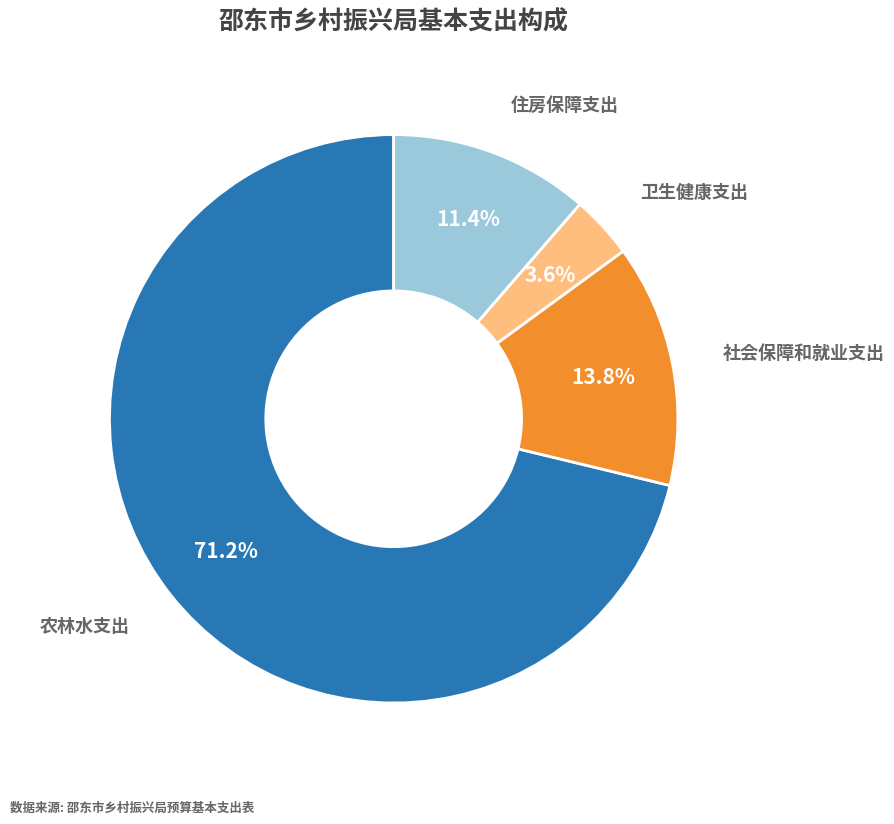

Is there any slice that represents more than half of the pie?

Yes